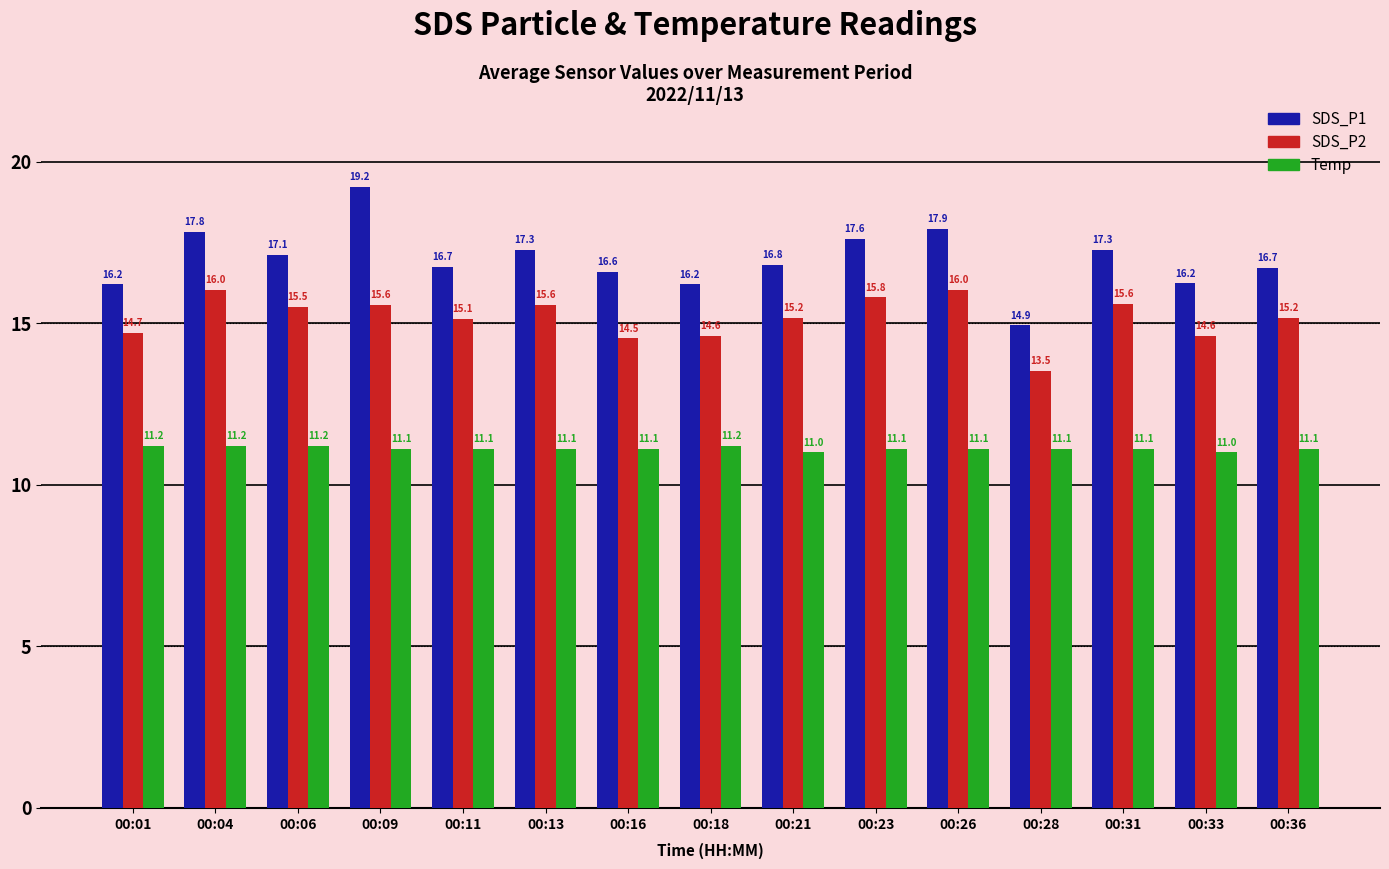

Reading left to right, transcribe all the data shown in this chart.

SDS_P1: 00:01=16.2	00:04=17.8	00:06=17.1	00:09=19.2	00:11=16.7	00:13=17.3	00:16=16.6	00:18=16.2	00:21=16.8	00:23=17.6	00:26=17.9	00:28=14.9	00:31=17.3	00:33=16.2	00:36=16.7
SDS_P2: 00:01=14.7	00:04=16.0	00:06=15.5	00:09=15.6	00:11=15.1	00:13=15.6	00:16=14.5	00:18=14.6	00:21=15.2	00:23=15.8	00:26=16.0	00:28=13.5	00:31=15.6	00:33=14.6	00:36=15.2
Temp: 00:01=11.2	00:04=11.2	00:06=11.2	00:09=11.1	00:11=11.1	00:13=11.1	00:16=11.1	00:18=11.2	00:21=11.0	00:23=11.1	00:26=11.1	00:28=11.1	00:31=11.1	00:33=11.0	00:36=11.1